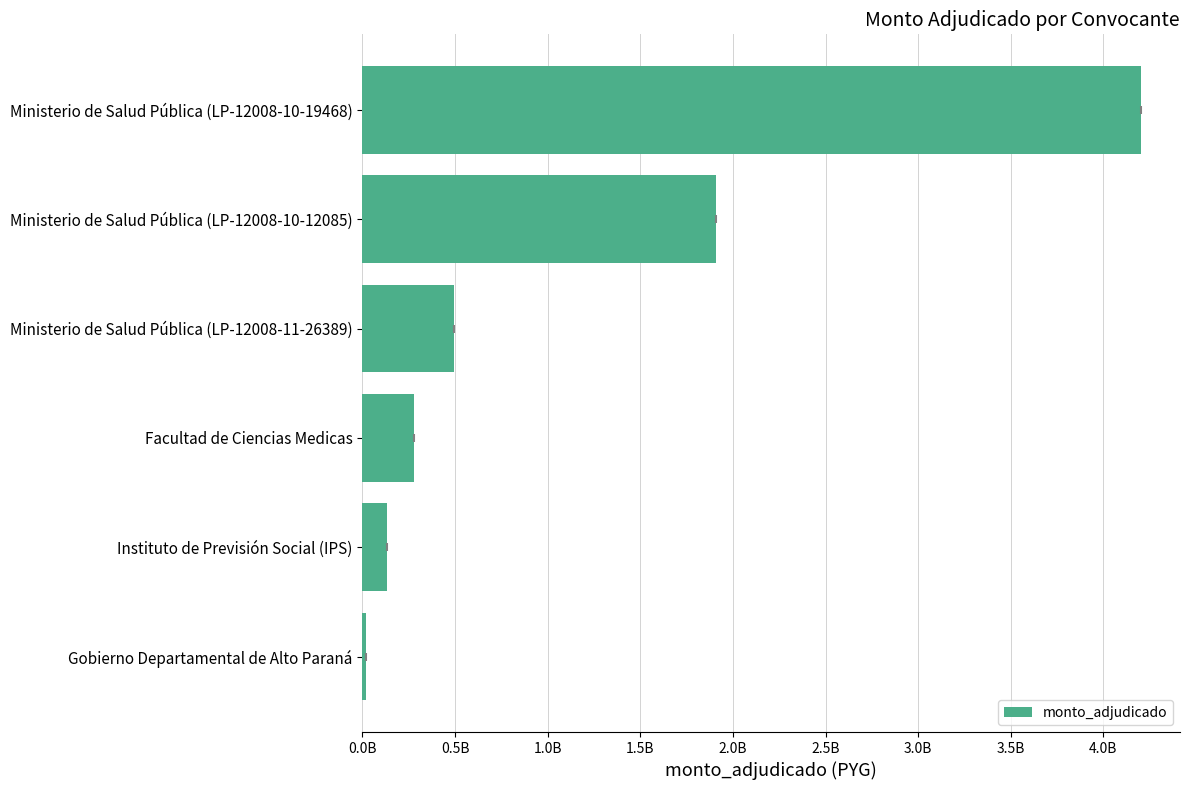

Which category has the lowest value across all series?

Gobierno Departamental de Alto Paraná